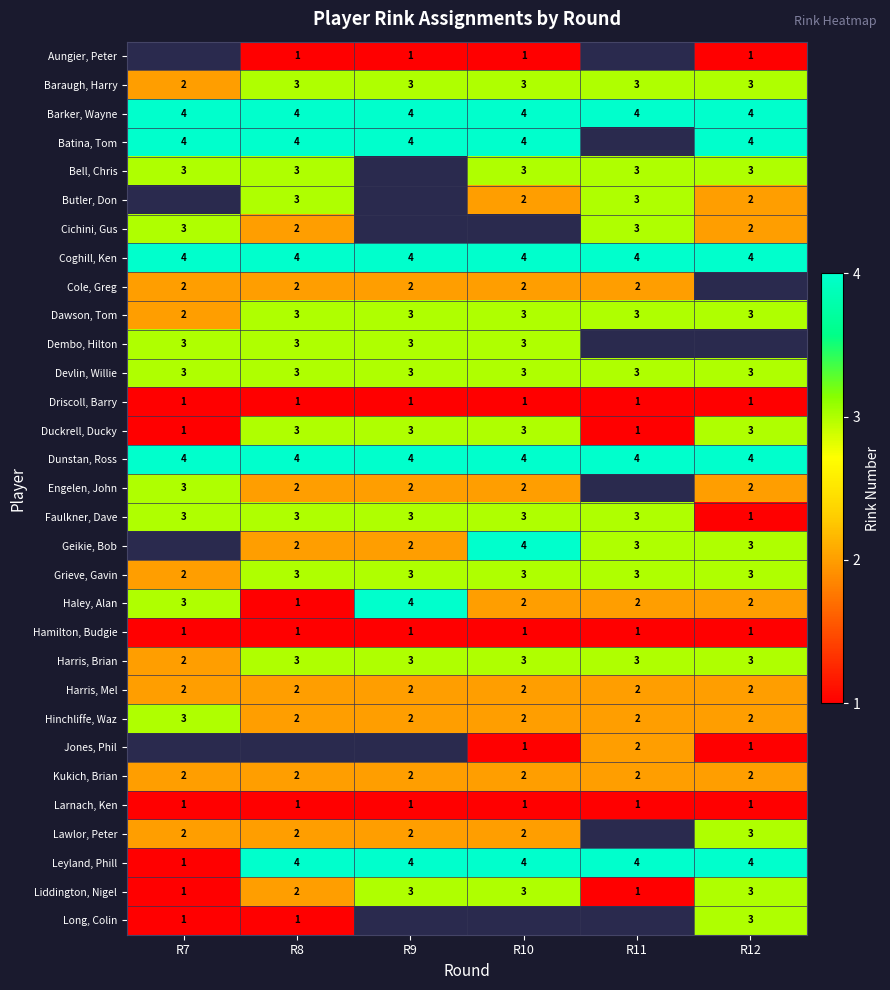

What is the maximum value for Dunstan, Ross?

4